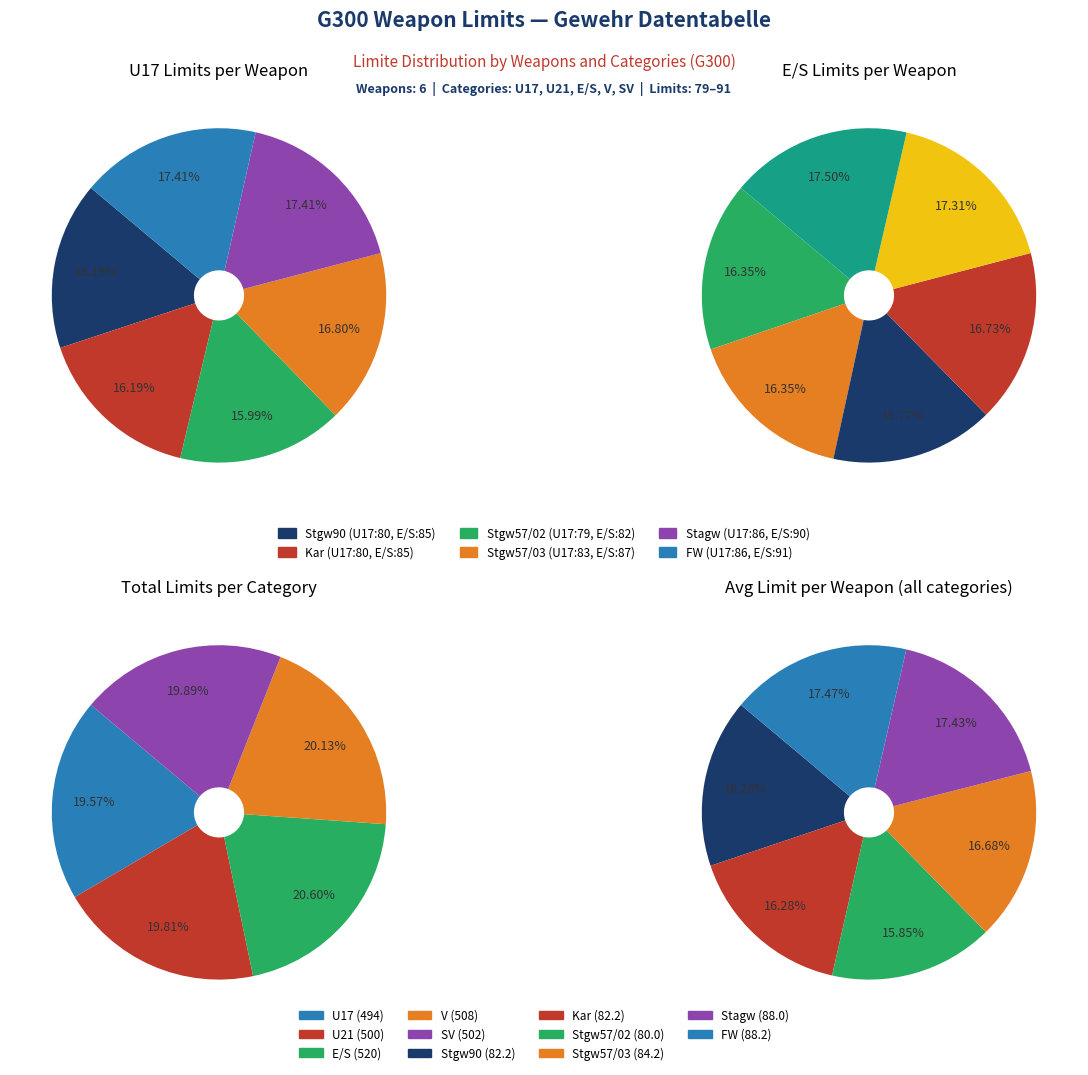

To the nearest percent, what is the combined percentage of Kar and Stagw?

34%